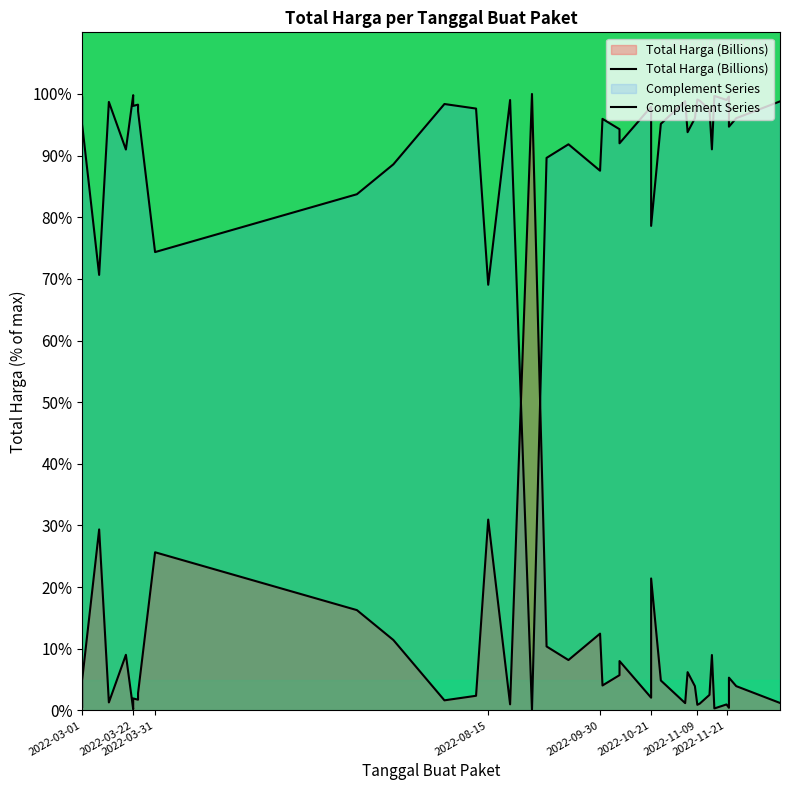

What is the total value across all series at 2022-08-15?

100.0